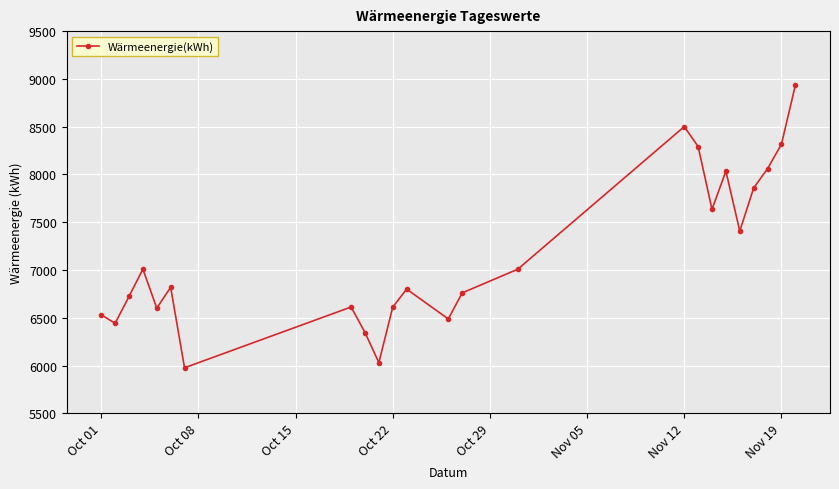

What is the average value?

7158.6